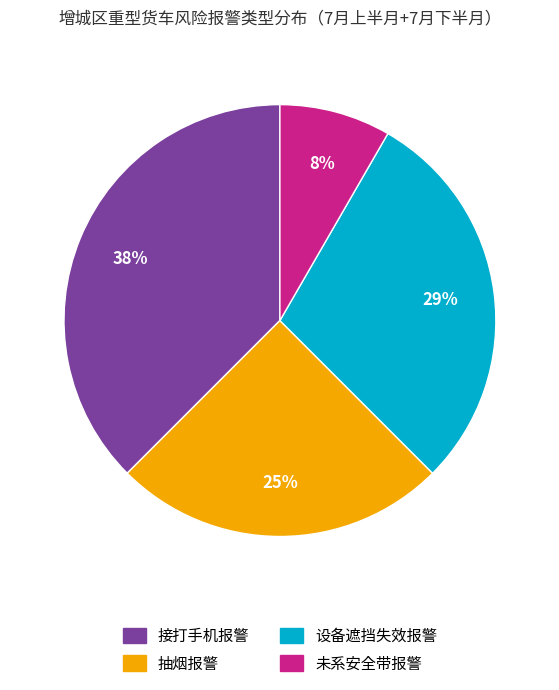

Rank the categories by value from highest to lowest.

接打手机报警, 设备遮挡失效报警, 抽烟报警, 未系安全带报警